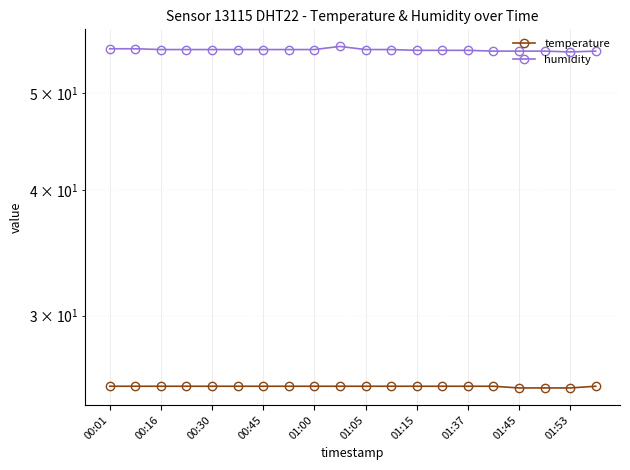

Which series has the largest total across all categories?

humidity